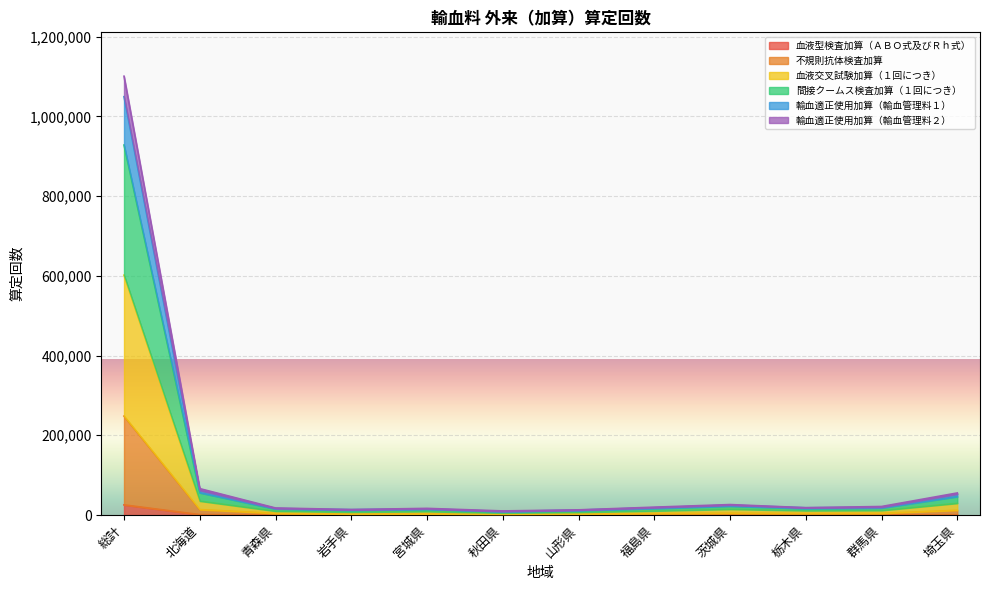

Which category has the highest value in the 血液型検査加算（ＡＢＯ式及びＲｈ式） series?

総計